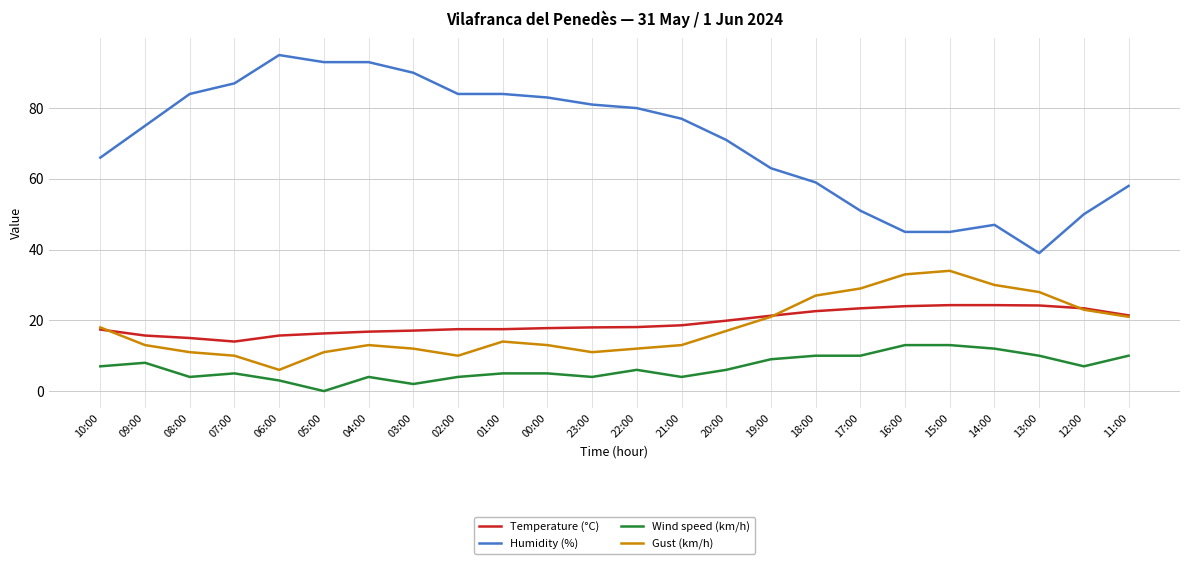

What is the maximum value for Wind speed (km/h)?

13.0